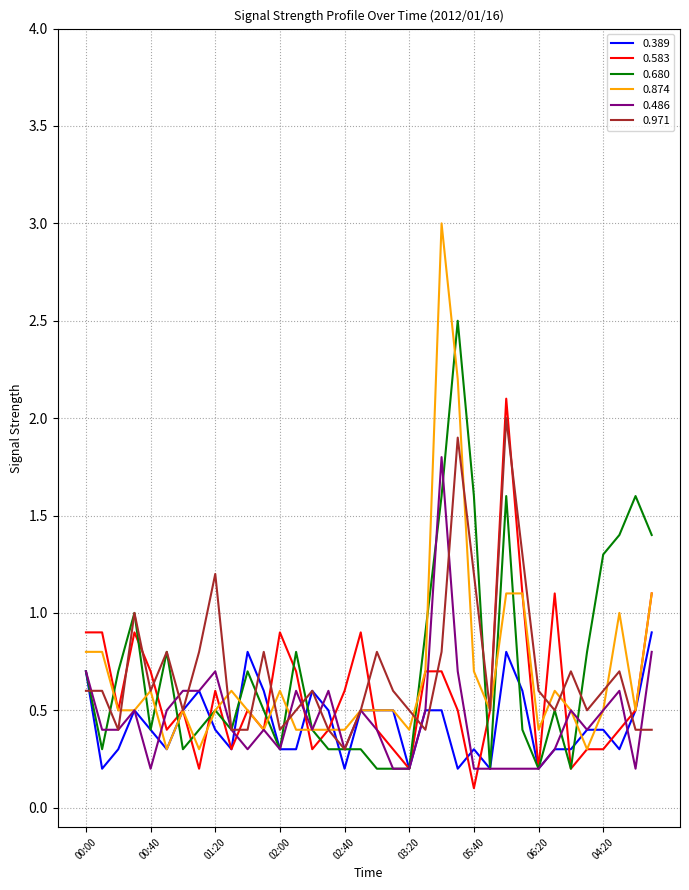

Which series has the largest range (max minus min)?

0.874